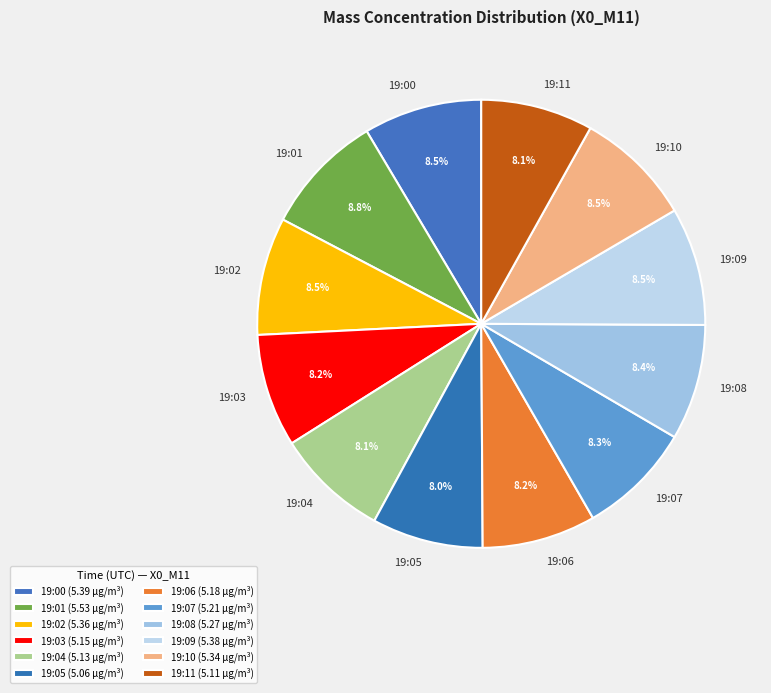

What portion of the pie excludes 19:08?

91.6%